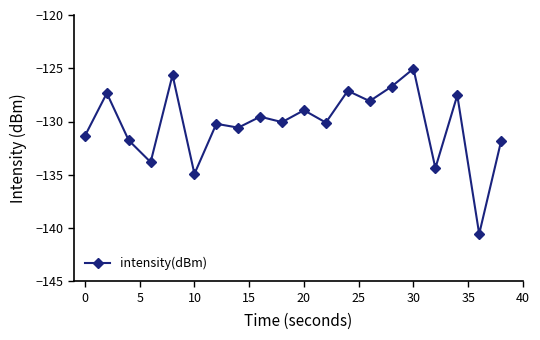

What is the smallest value displayed?

-140.6